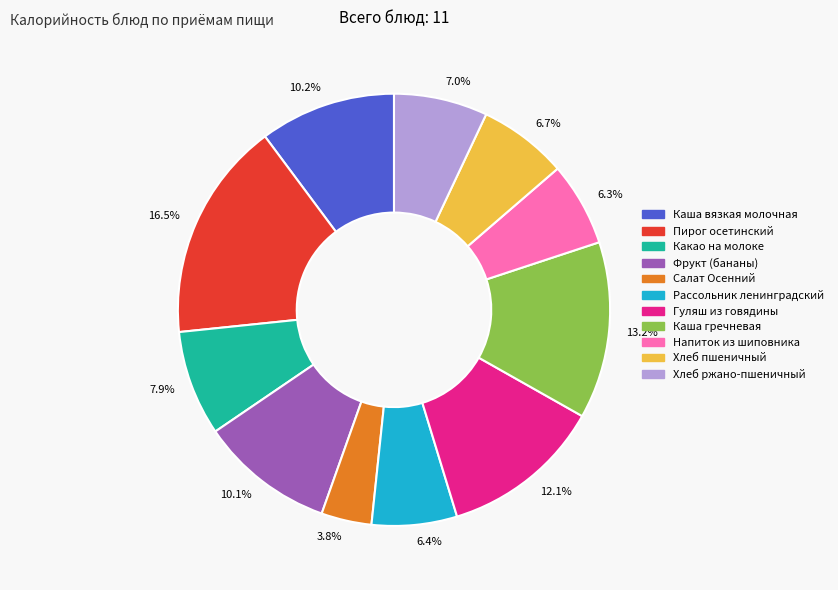

Which has a higher value, 6.4% or 12.1%?

12.1%